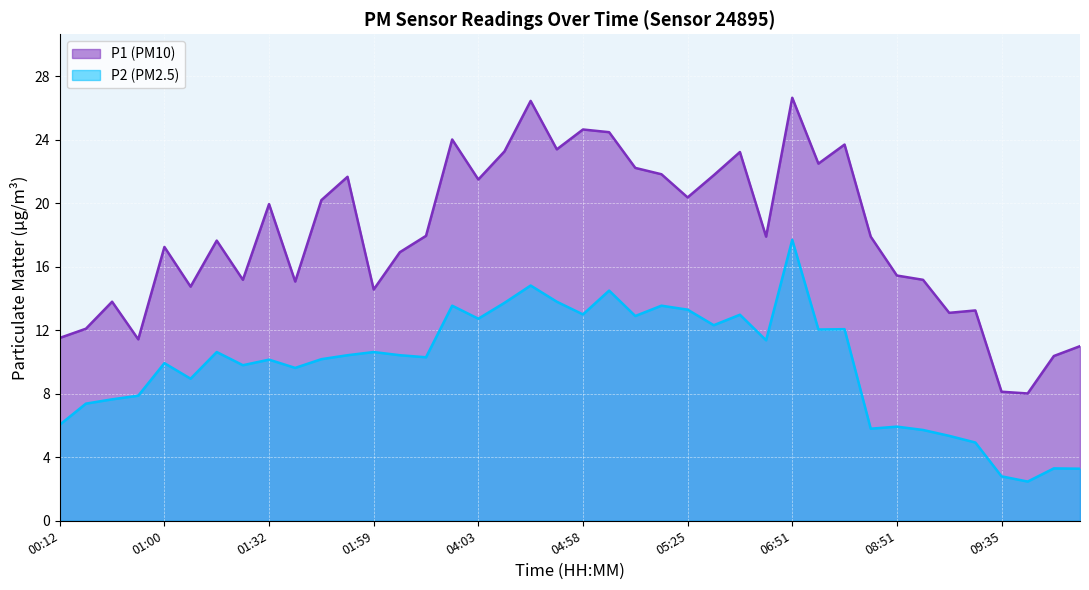

What is the label of the 1st point from the right?

11:46